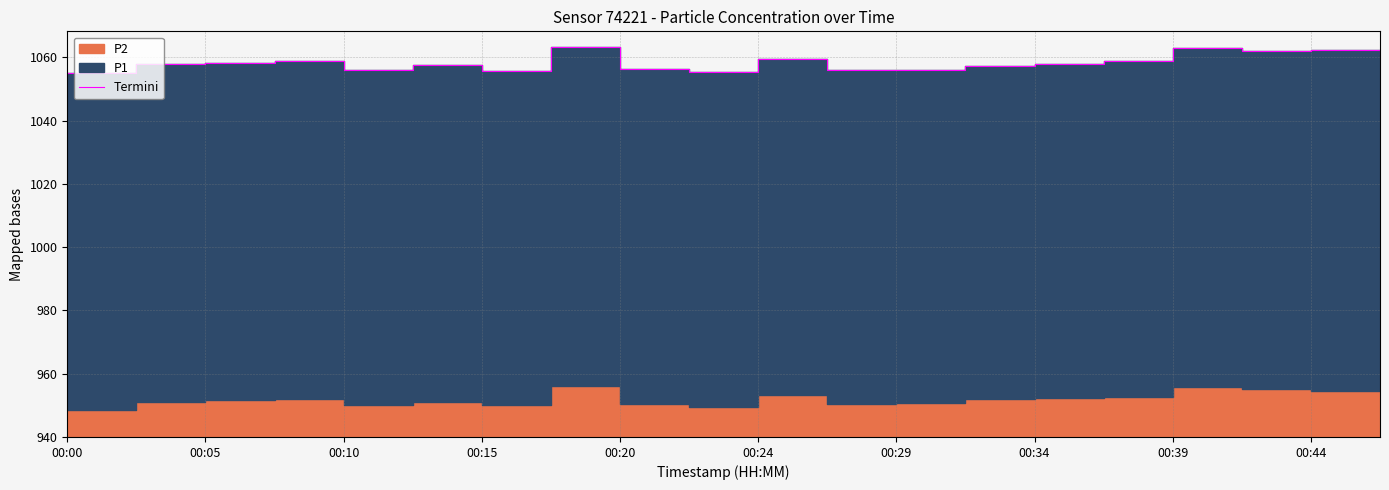

What is the maximum value shown in the chart?

1063.2